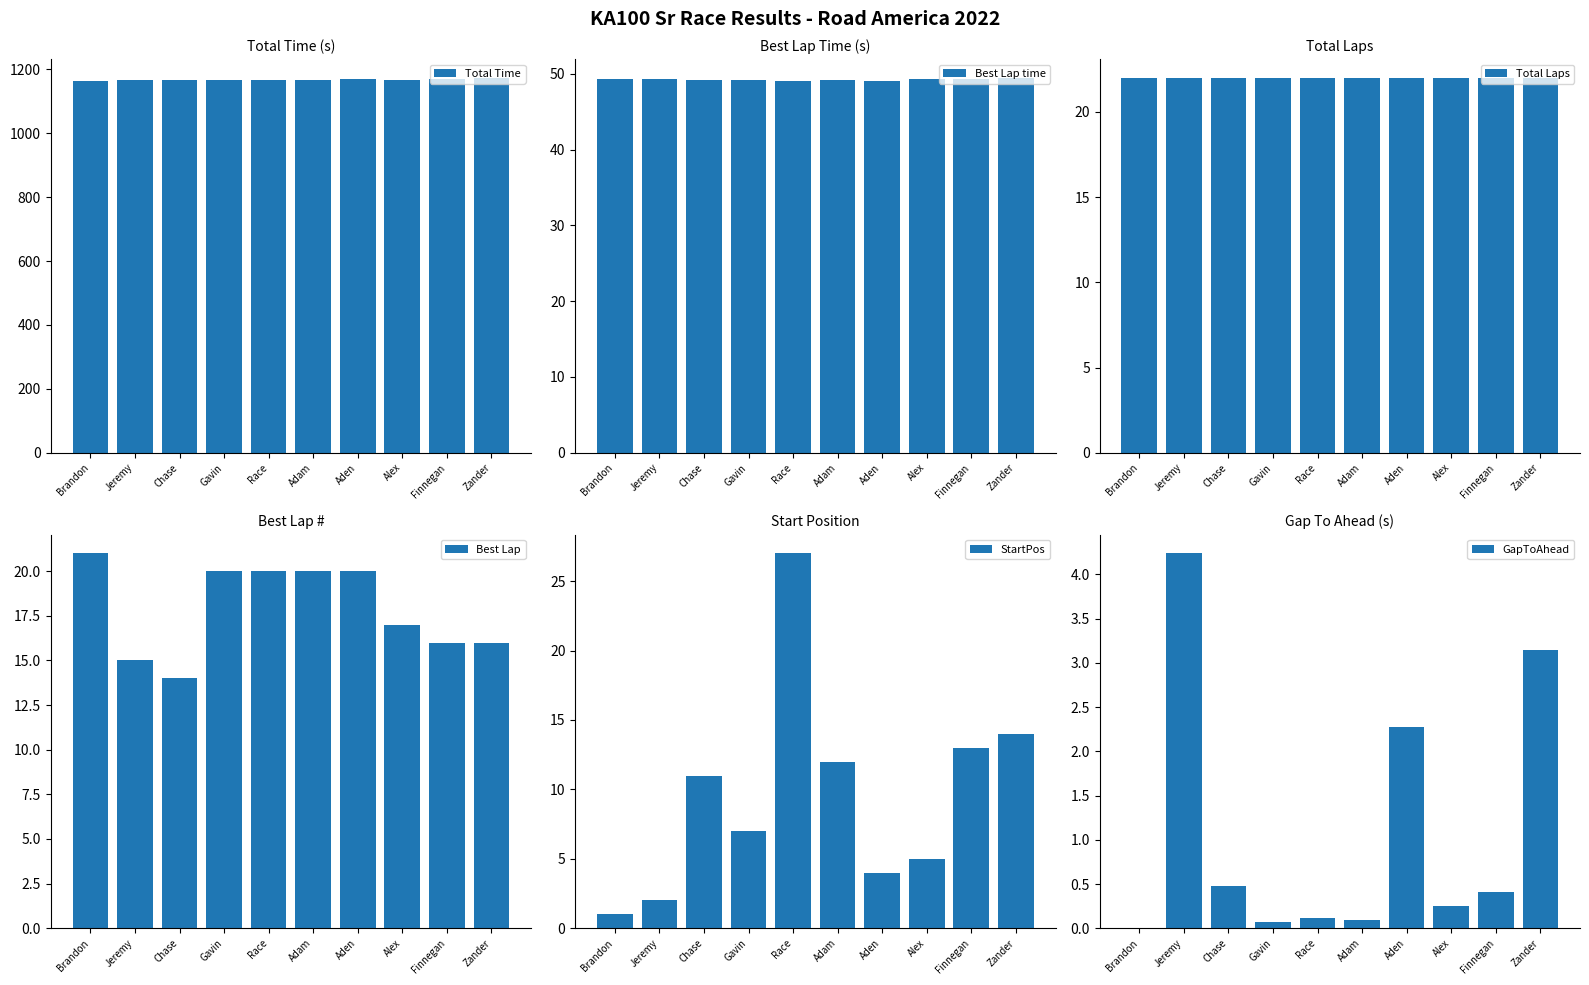

Which label corresponds to the largest value in the chart?

Zander